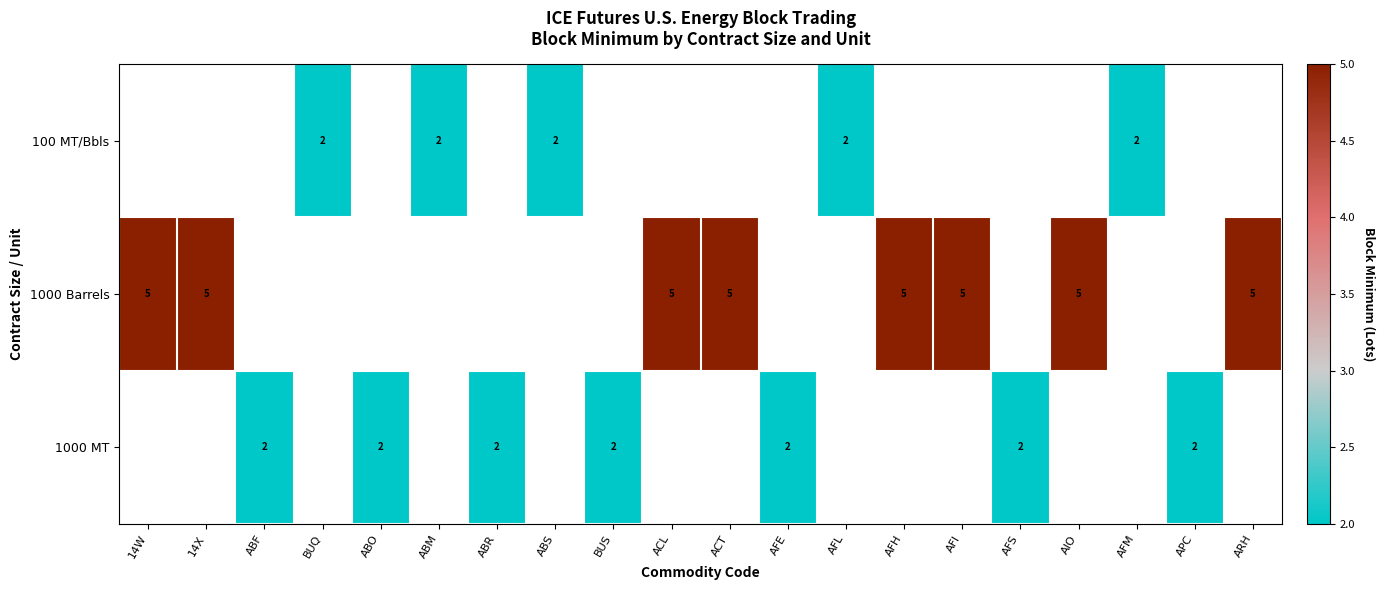

How many positive values does the 100 MT/Bbls series have?

5